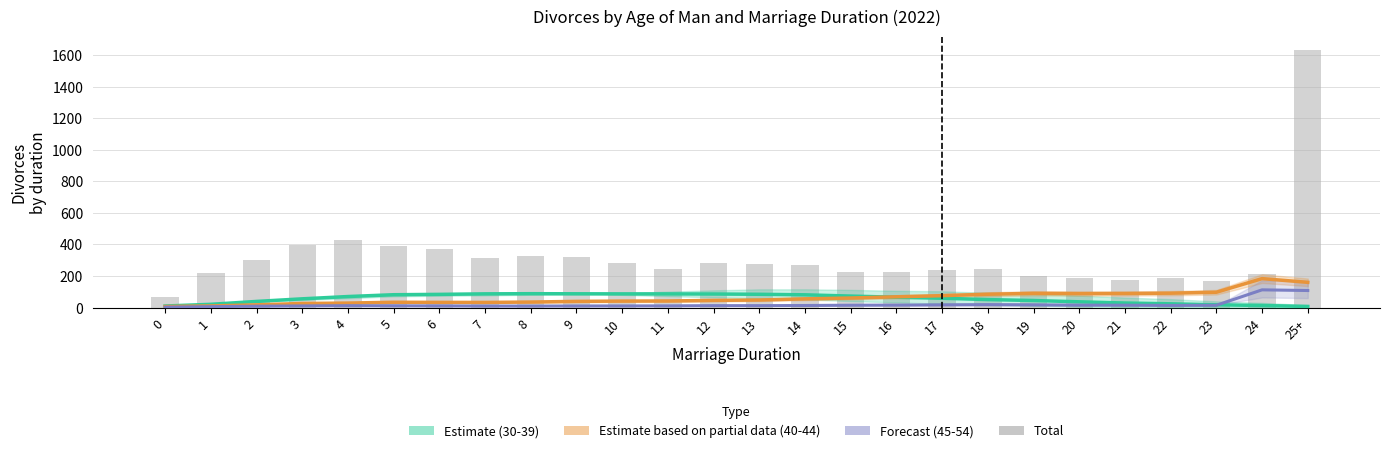

Reading left to right, list all the values displayed in this chart.

Estimate (30-39 age group): 9.6	20.5	38.8	55.2	69.8	81.2	83.5	86.8	87.8	87.1	86.6	86.4	85.8	84.0	80.6	72.6	65.2	58.9	50.4	44.5	36.2	28.6	23.6	17.2	12.9	6.9
Estimate based on partial data (40-44): 6.5	10.2	17.0	25.8	28.2	33.5	32.8	32.5	34.8	39.0	40.8	41.5	45.2	47.8	55.0	60.2	68.0	75.2	84.2	90.0	88.5	89.0	91.0	97.0	183.2	159.8
Forecast (45-54 age group): 2.5	5.5	8.4	10.2	11.8	11.0	10.4	9.5	9.2	10.0	10.2	10.6	12.0	12.0	12.9	14.8	15.5	17.1	18.5	17.2	15.2	14.9	13.2	14.4	112.1	107.9
Total: 65.0	222.0	301.0	396.0	426.0	389.0	374.0	316.0	324.0	322.0	284.0	246.0	280.0	274.0	267.0	227.0	227.0	239.0	244.0	199.0	187.0	172.0	188.0	165.0	211.0	1635.0